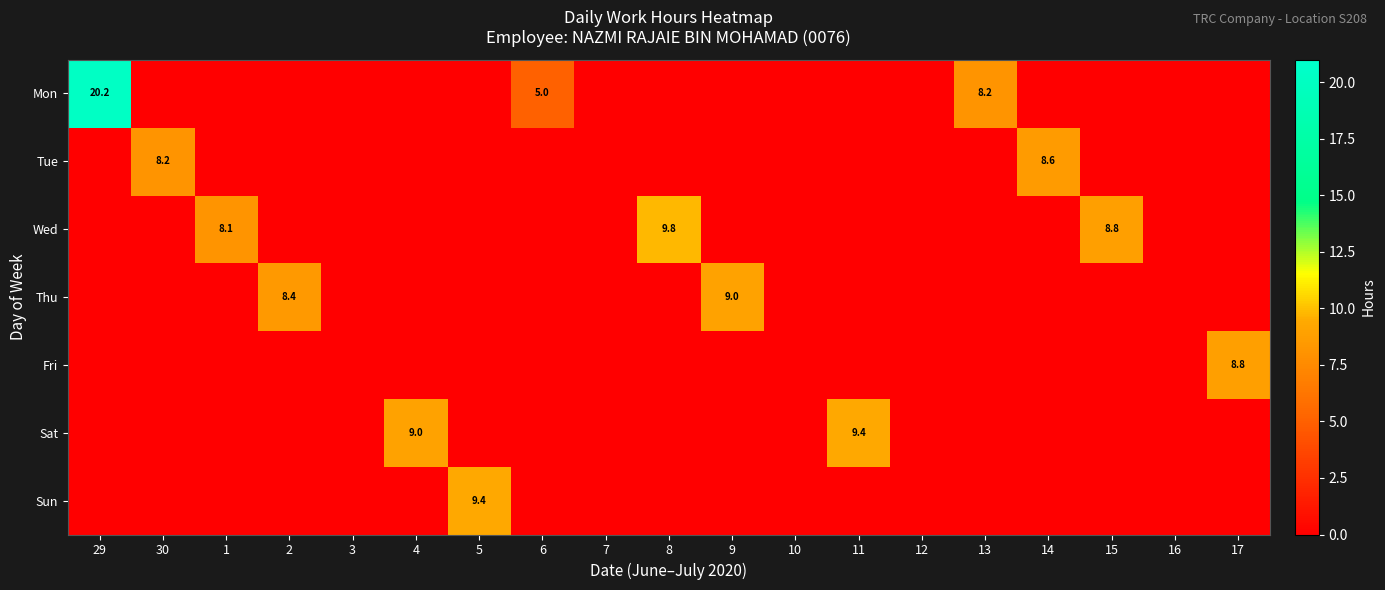

The value of Tue at 12 is 0.0. True or false?

True